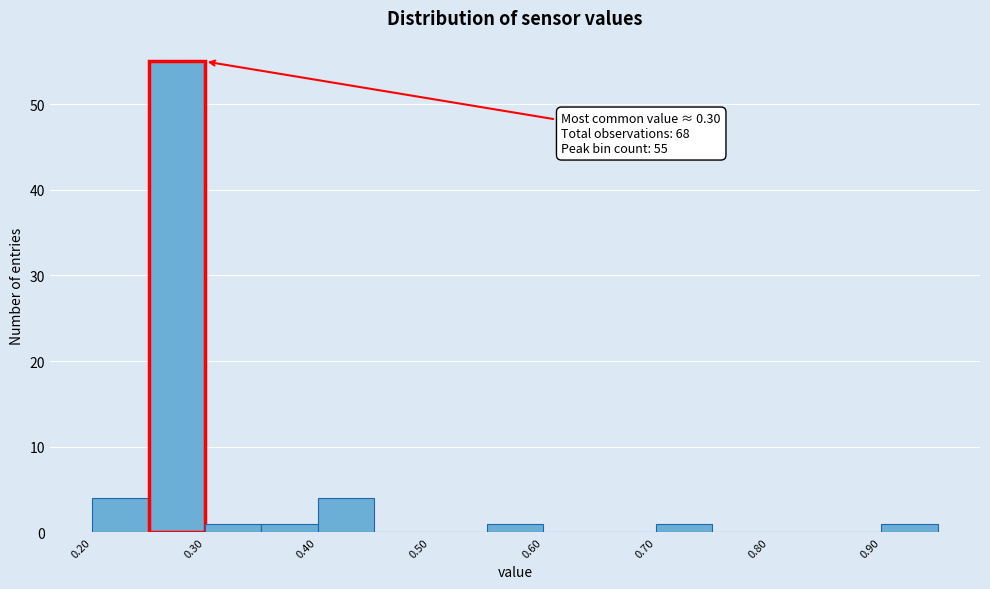

Which range on the x-axis has the tallest bar?

0.25 to 0.30